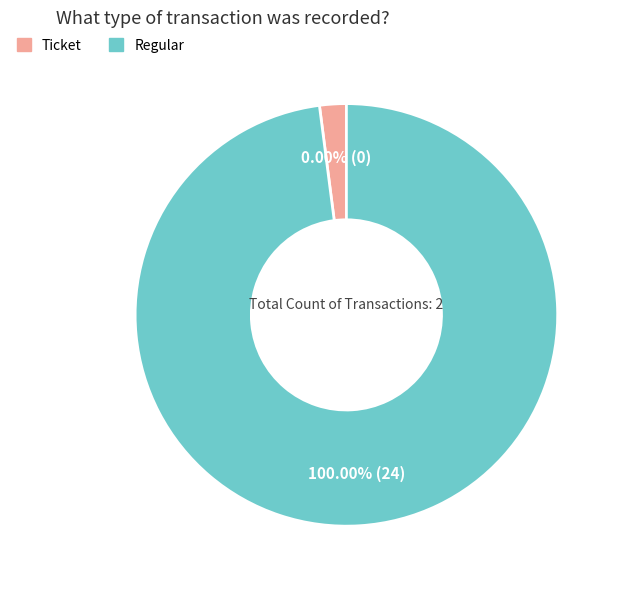

Count the number of slices in the pie.

2